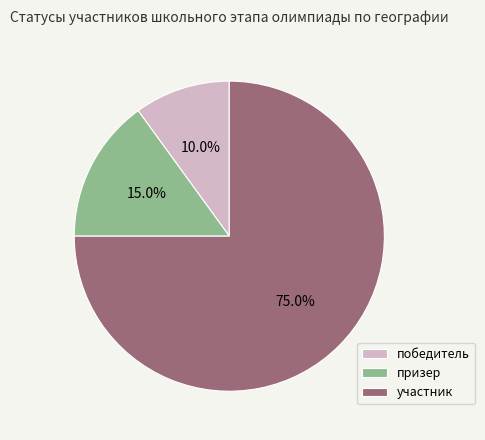

Is it true that призер is 6% of the pie?

False